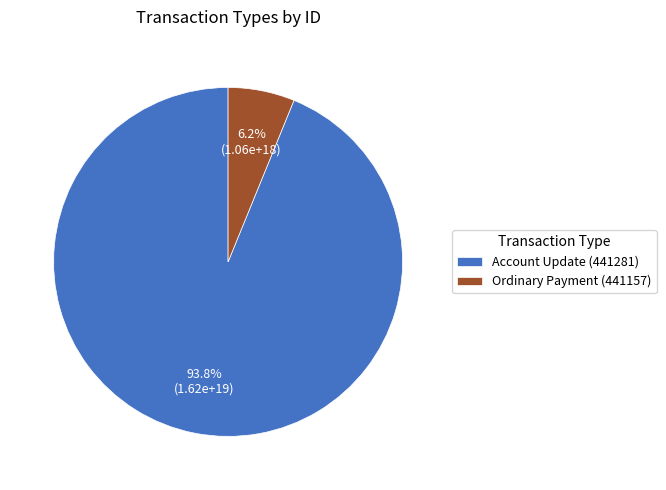

Rank the categories by value from lowest to highest.

Ordinary Payment (441157), Account Update (441281)